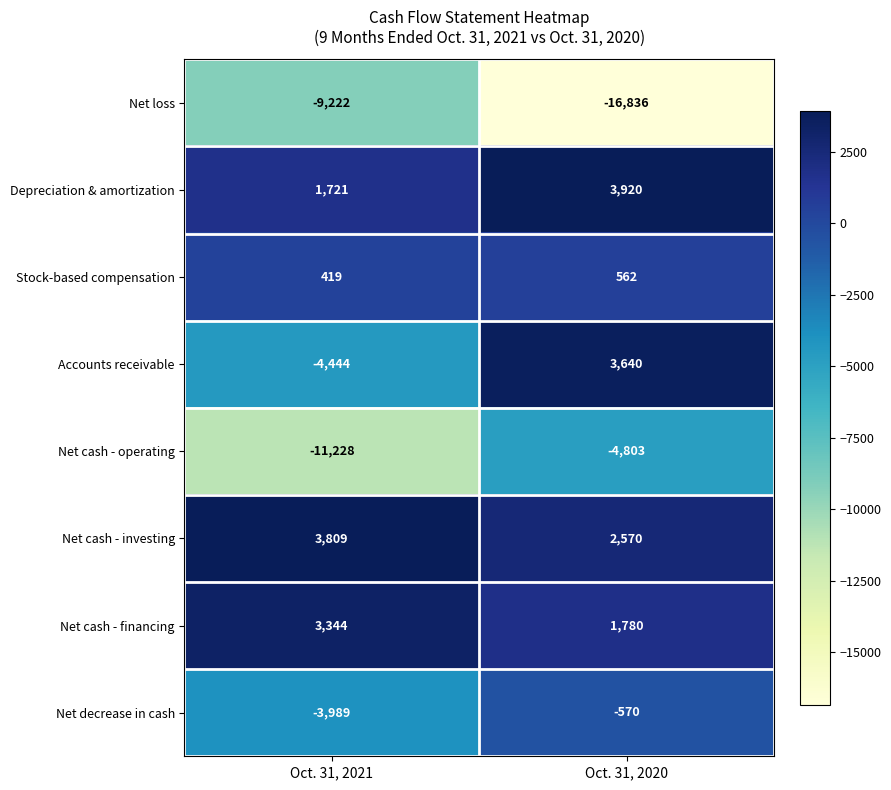

At which category does the chart reach its peak across all series?

Oct. 31, 2020